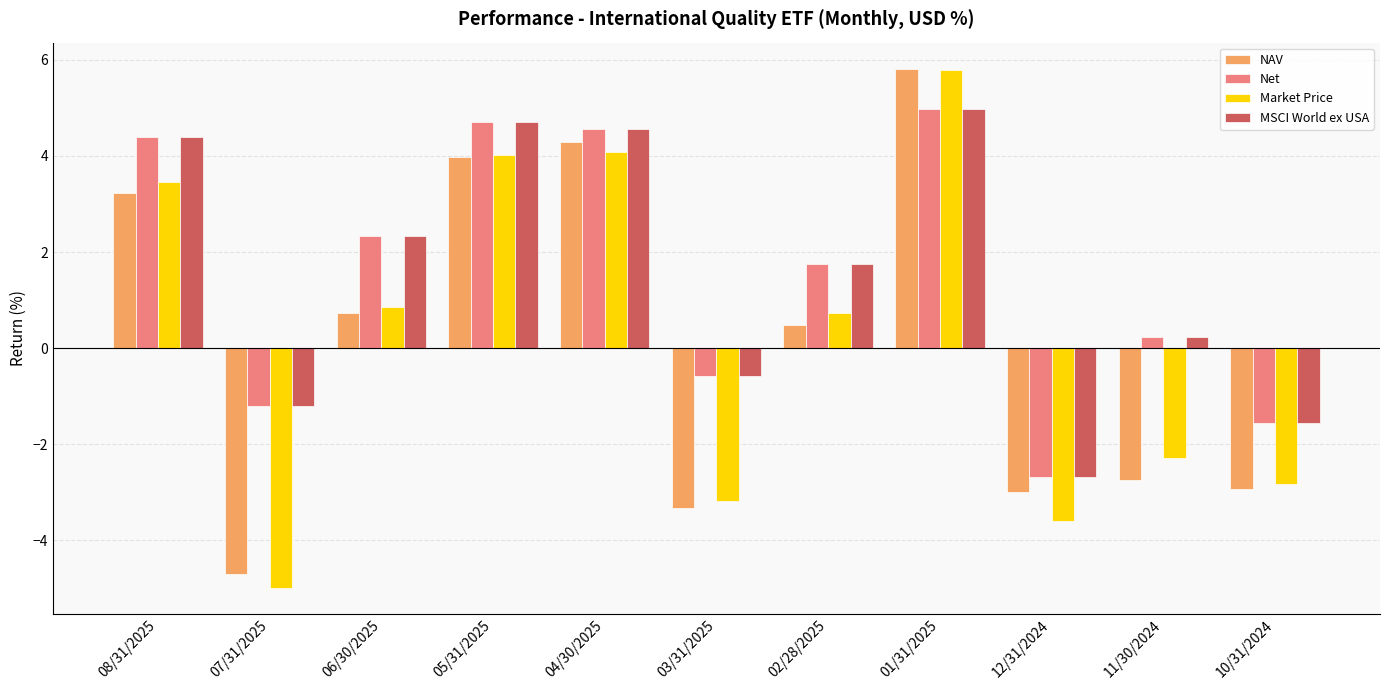

How many data points does each series have?

11